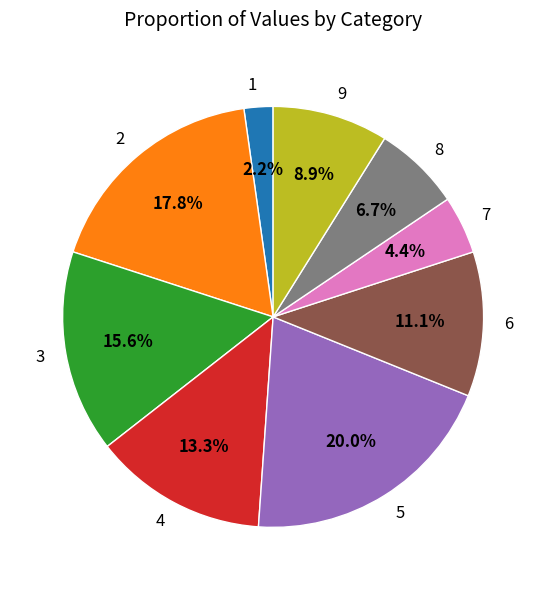

What percentage is NOT represented by 6?

88.9%